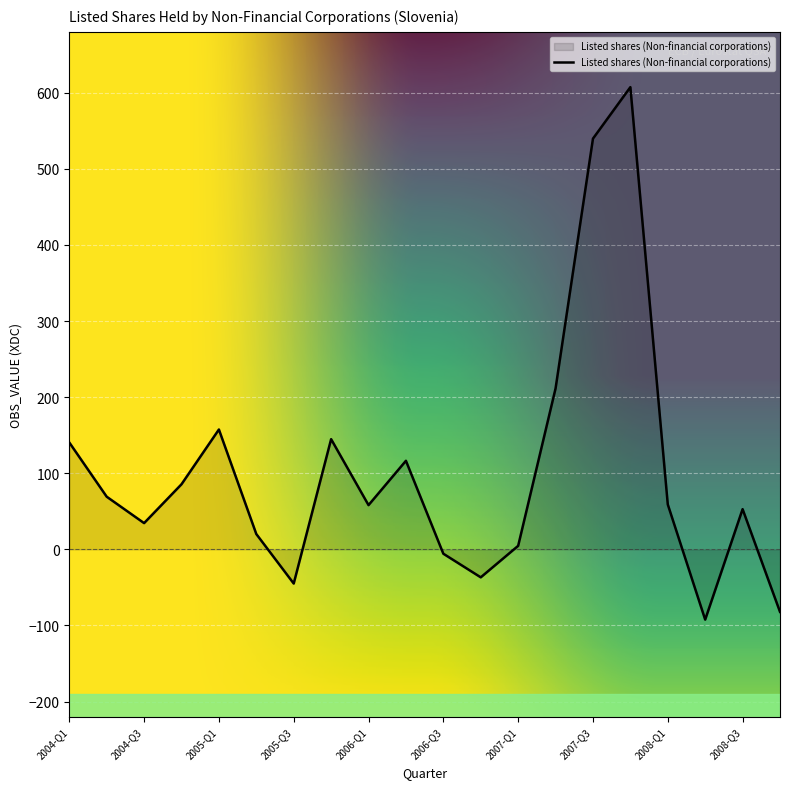

What is the minimum value shown in the chart?

-92.3